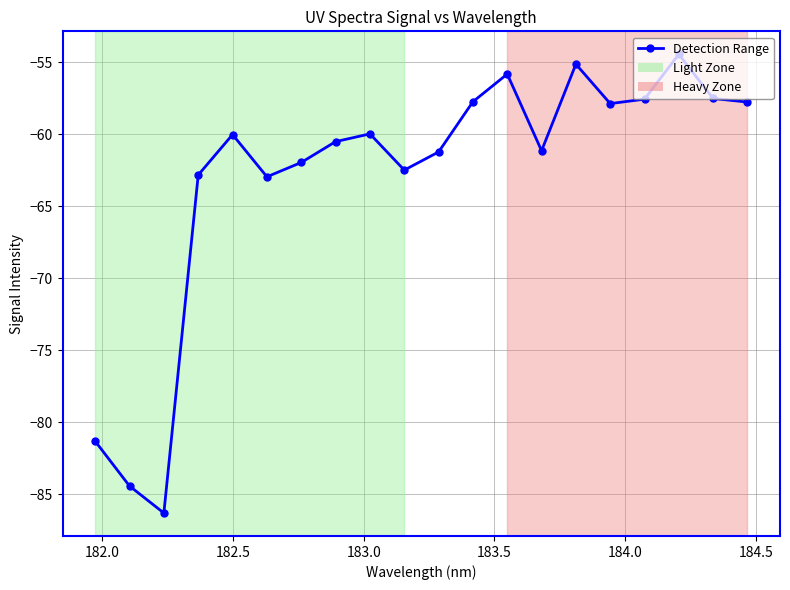

How many lines are shown in the chart?

1